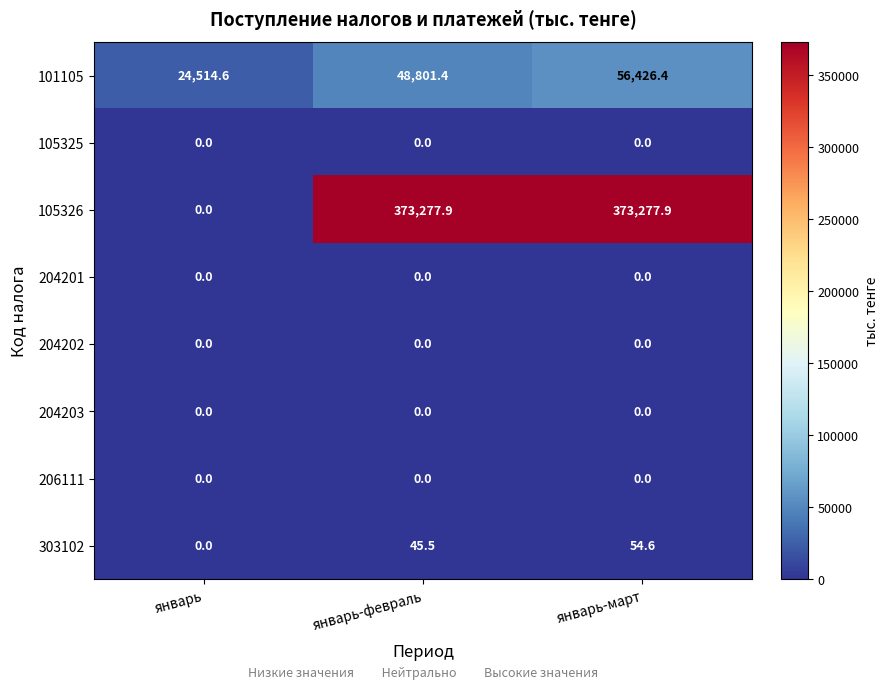

How many categories are shown in the chart?

3